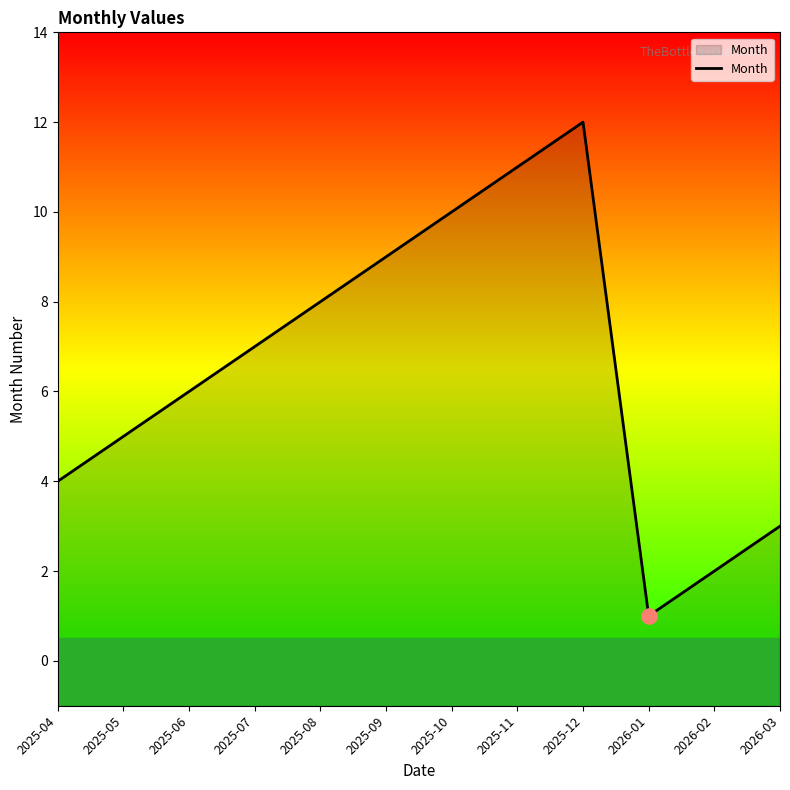

Approximately how many times larger is the value at 2025-06 compared to 2025-08?

0.8